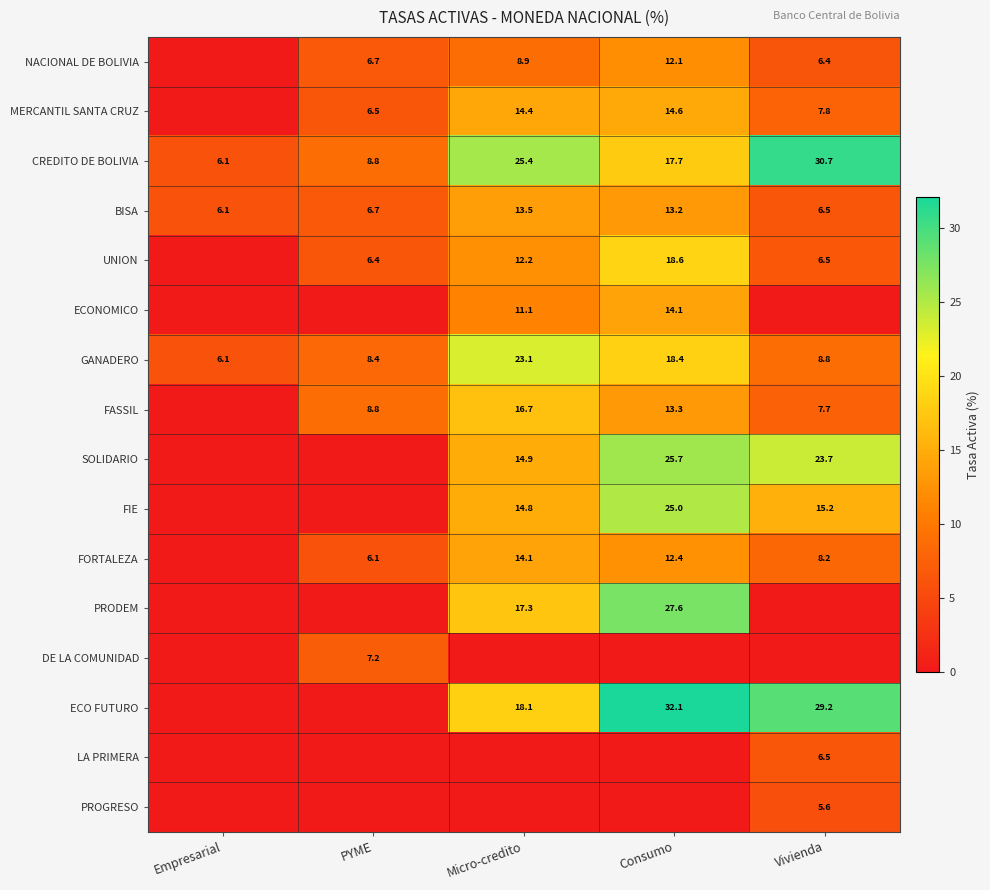

The value of FORTALEZA at PYME is 6.1. True or false?

True